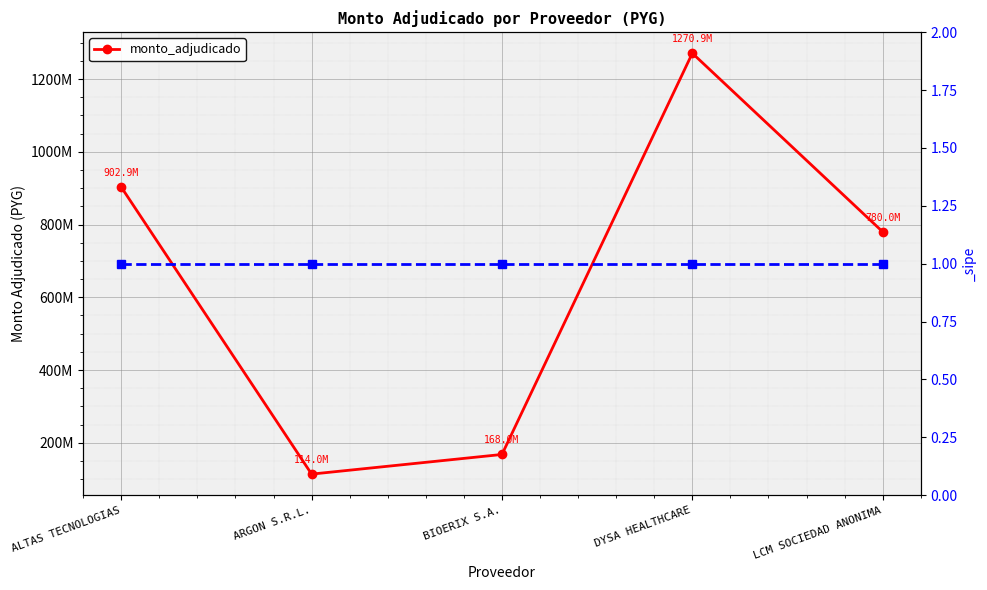

List the labels in order of value, largest first.

DYSA HEALTHCARE, ALTAS TECNOLOGIAS, LCM SOCIEDAD ANONIMA, BIOERIX S.A., ARGON S.R.L.